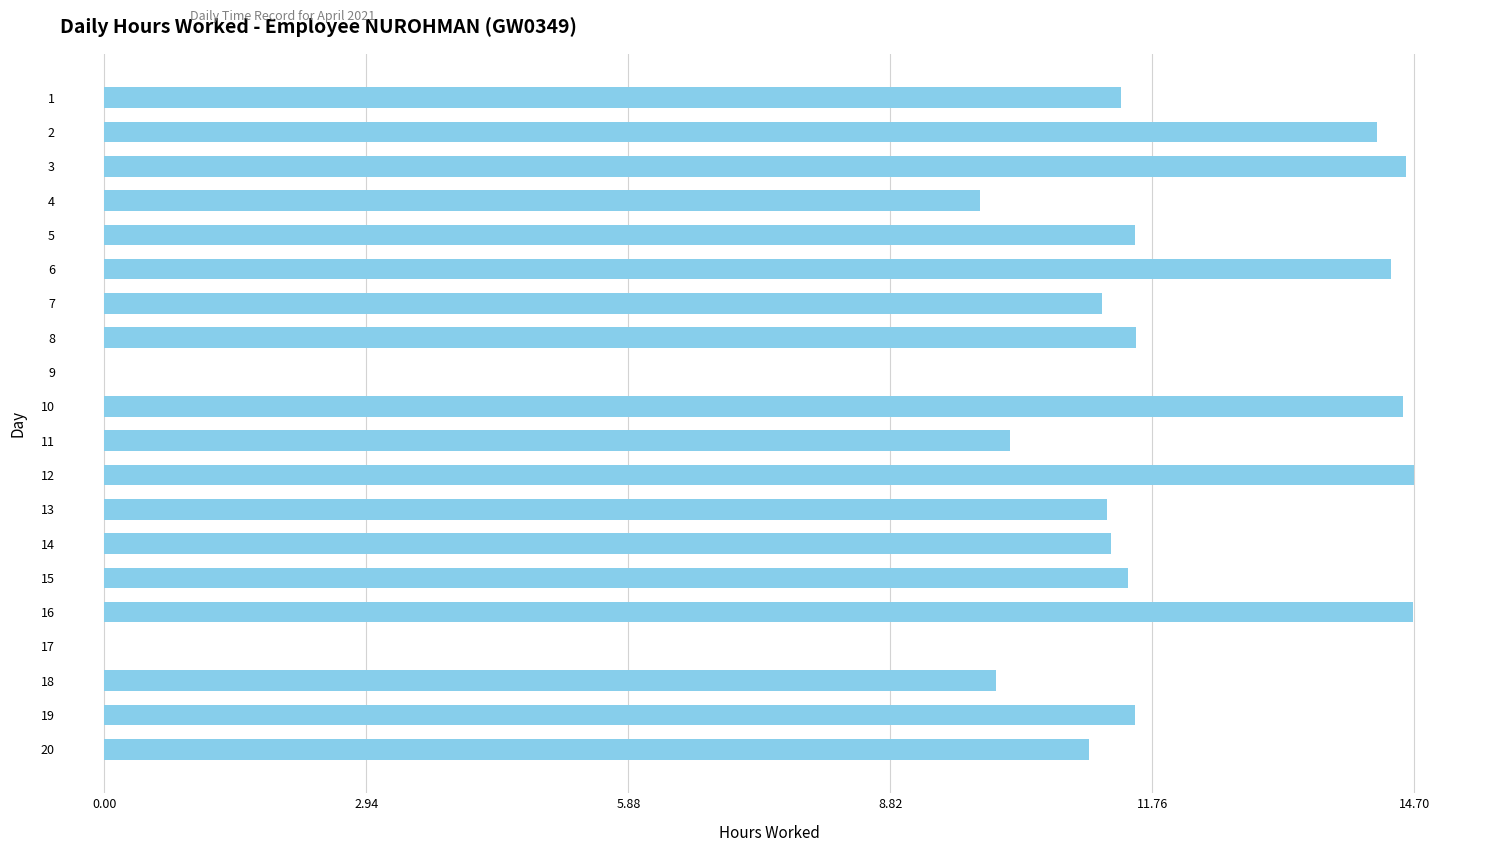

Is it true that the value at 13 is 7.1?

False